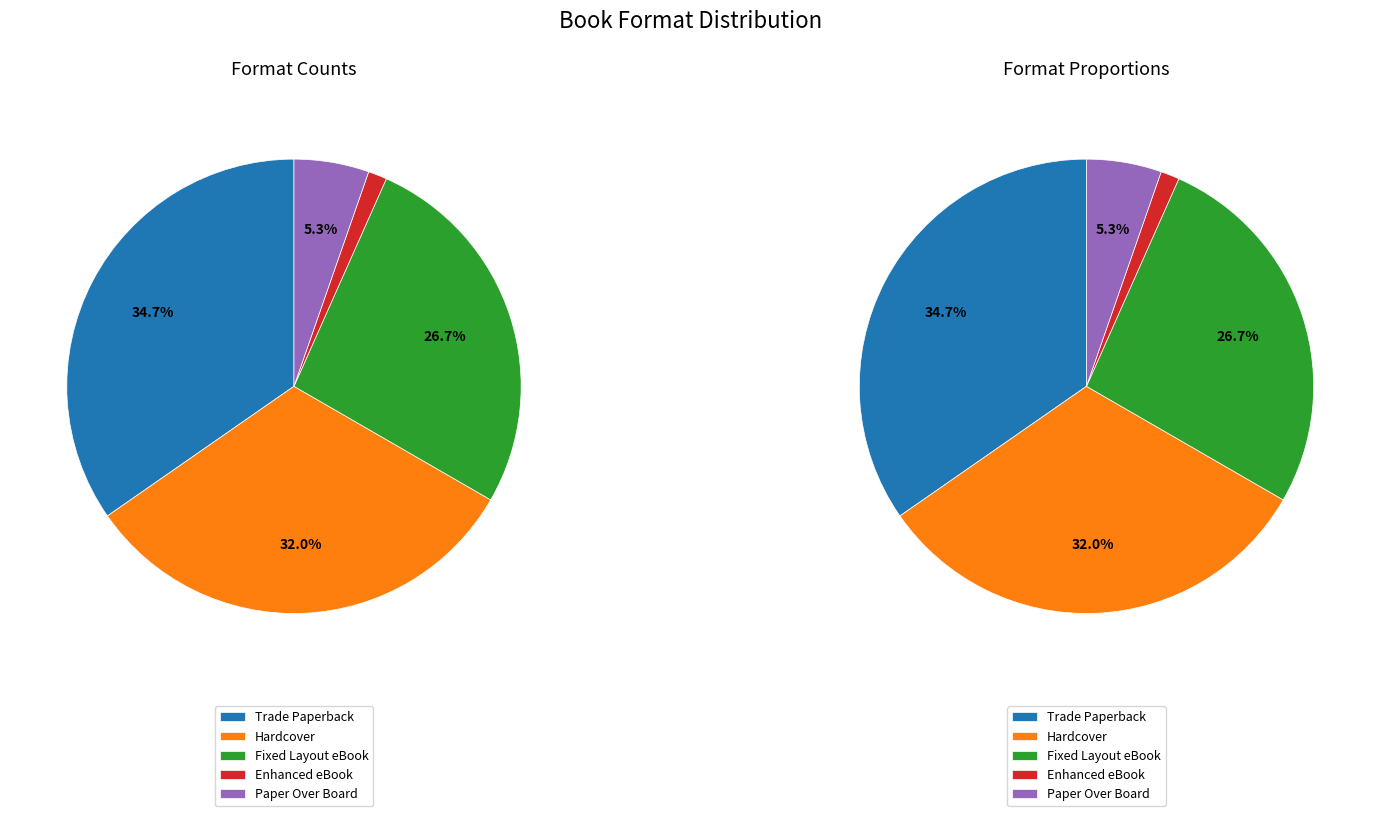

True or false: Enhanced eBook accounts for 11% of the total.

False